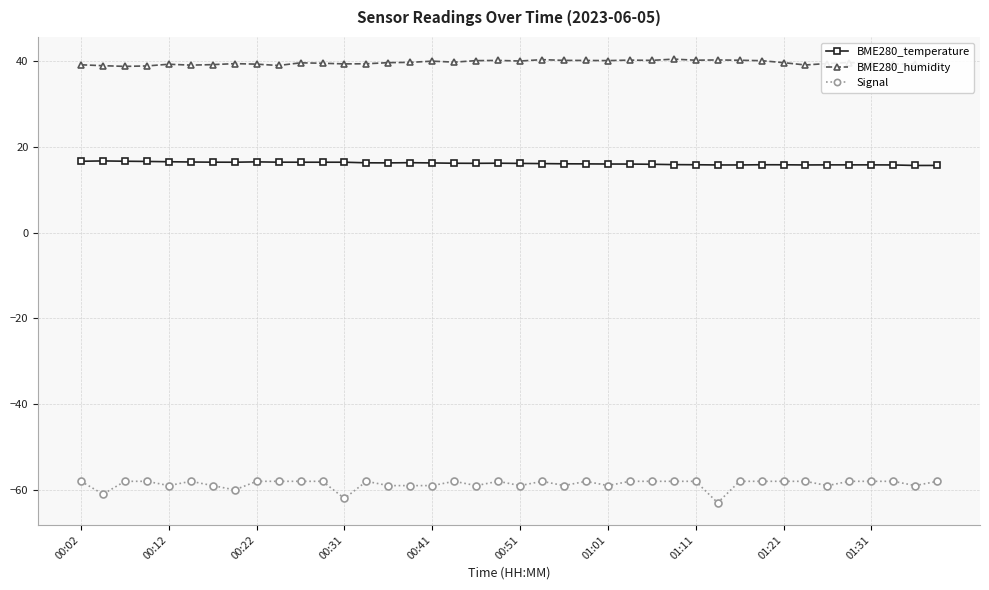

What is the sum of all Signal values?

-2345.0